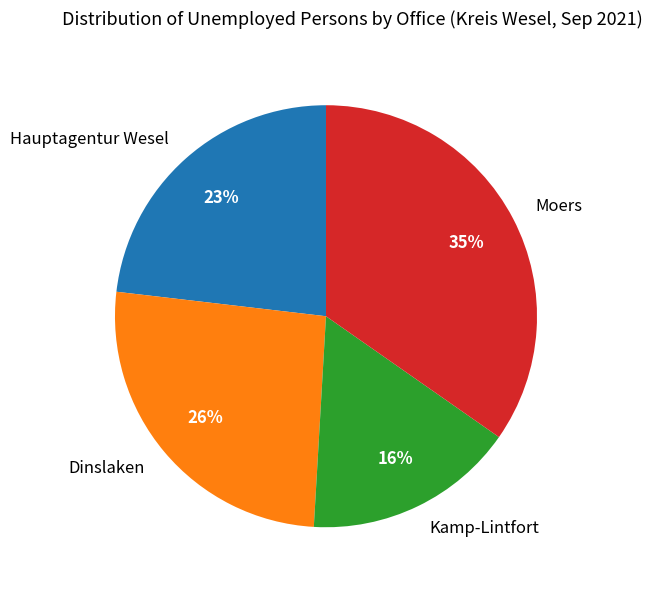

Combined, do Moers and Dinslaken account for over 50%?

Yes